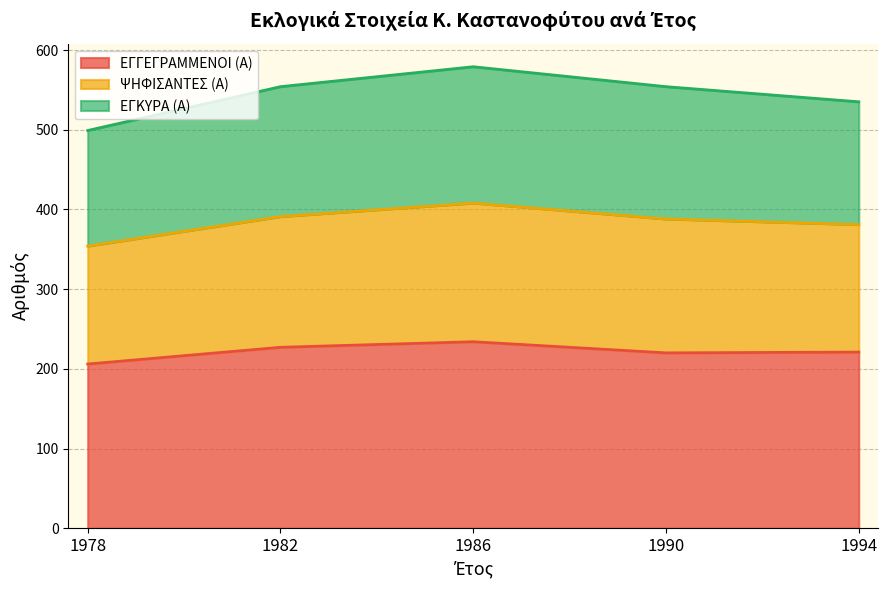

Where is the first local maximum for ΕΓΓΕΓΡΑΜΜΕΝΟΙ (Α)?

1986